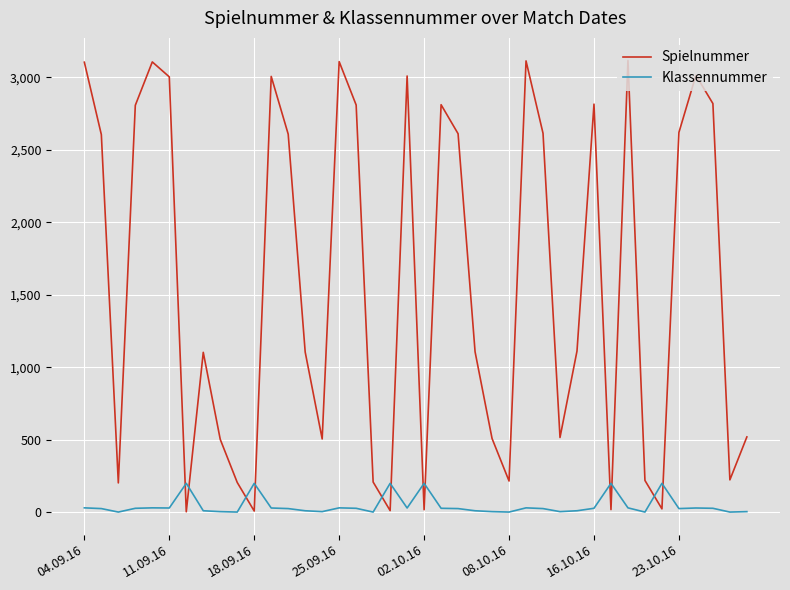

Which series has the largest range (max minus min)?

Spielnummer